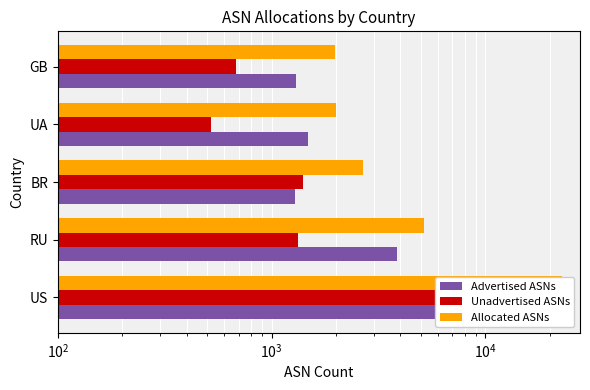

What is the minimum value shown in the chart?

520